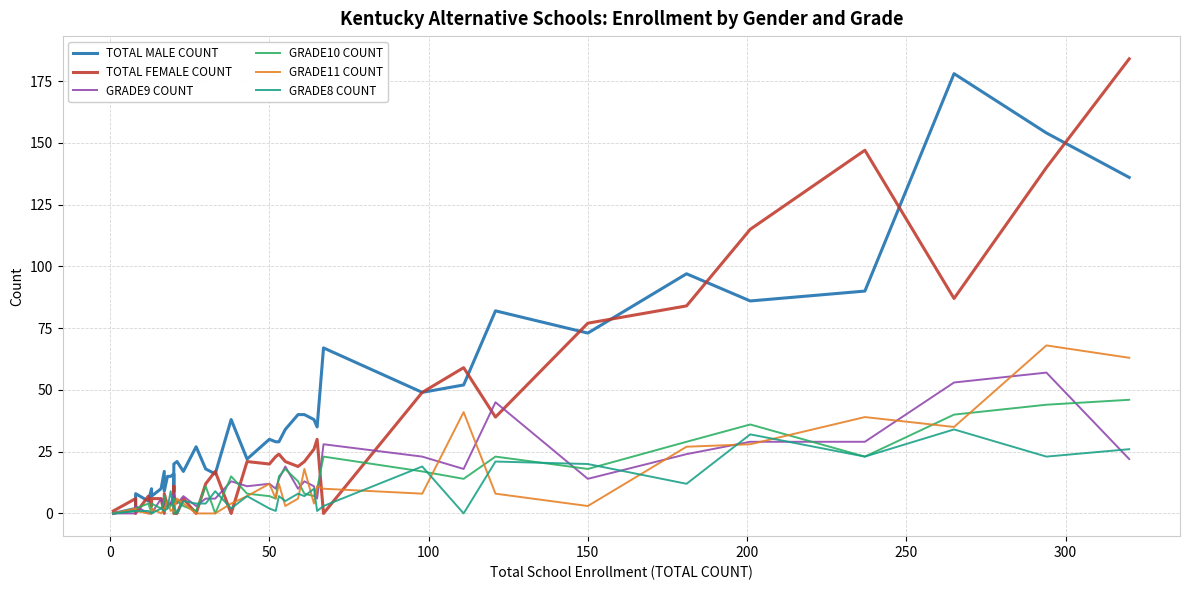

How many data points in GRADE8 COUNT are above 4?

18